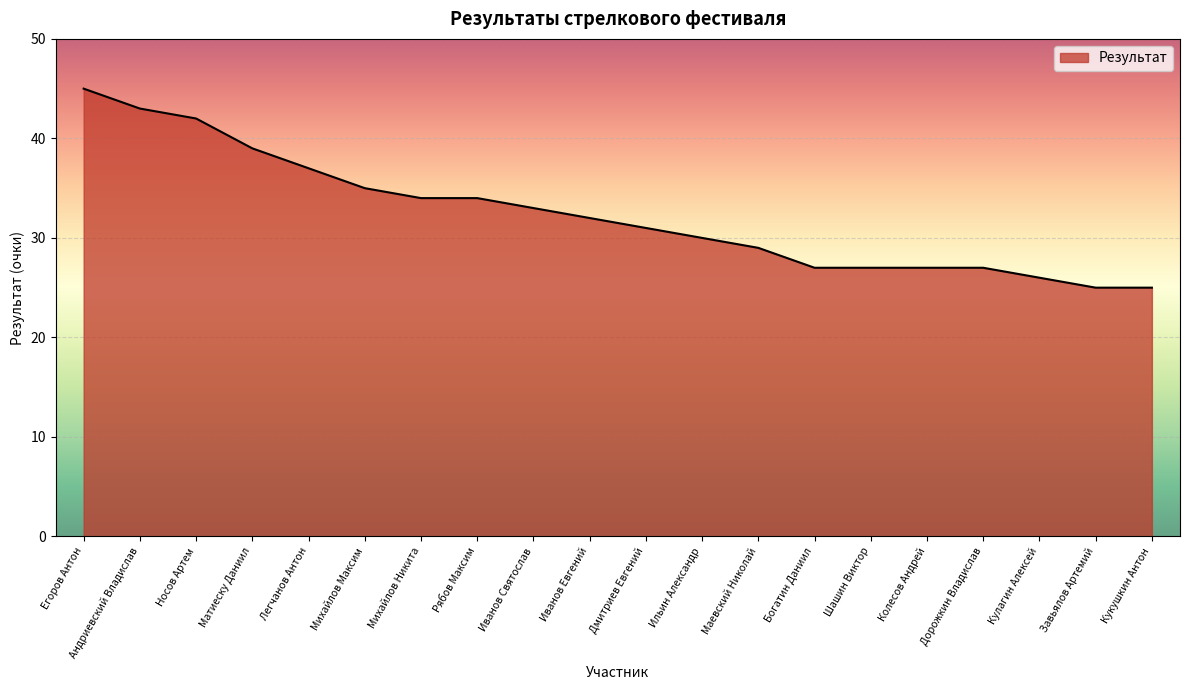

How many series are shown in this chart?

1